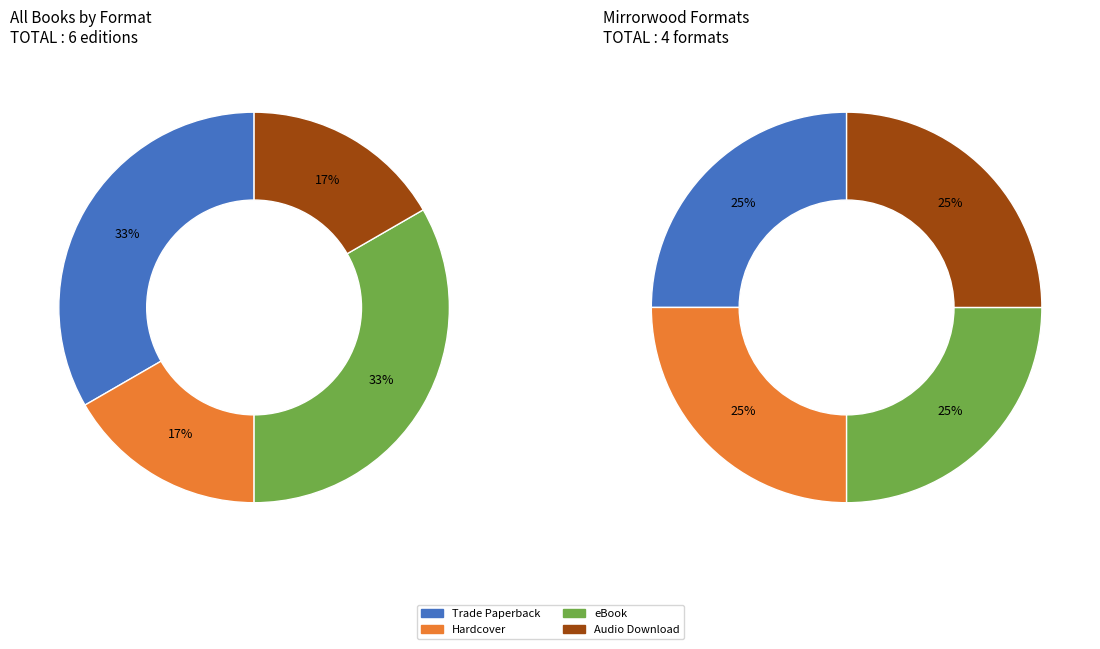

Rank the categories by value from highest to lowest.

Trade Paperback, eBook, Hardcover, Audio Download